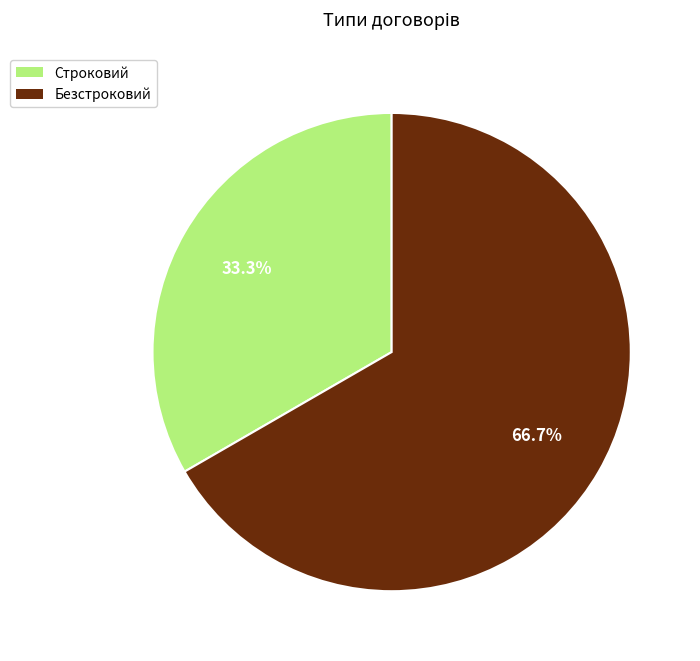

To the nearest percent, what percentage of the pie is Строковий?

33%